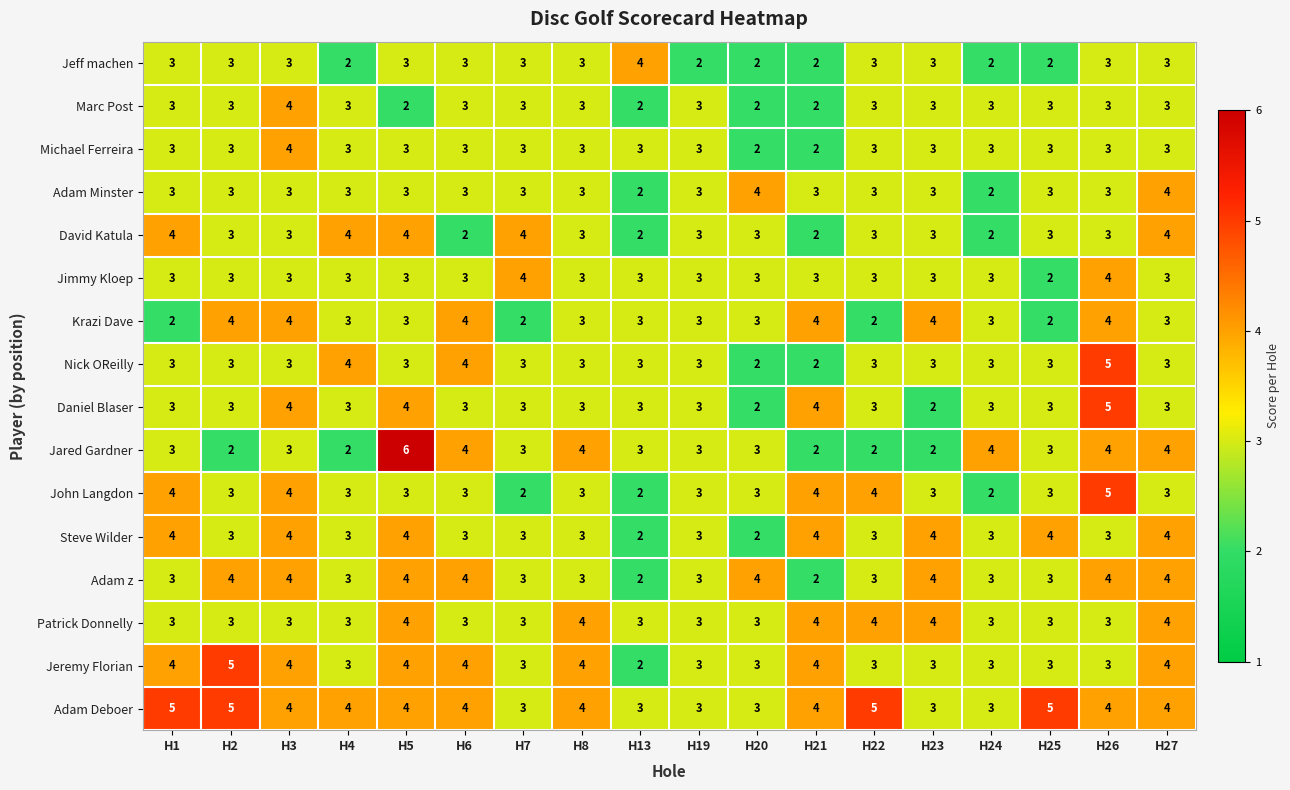

Which series has the widest spread of values?

Jared Gardner